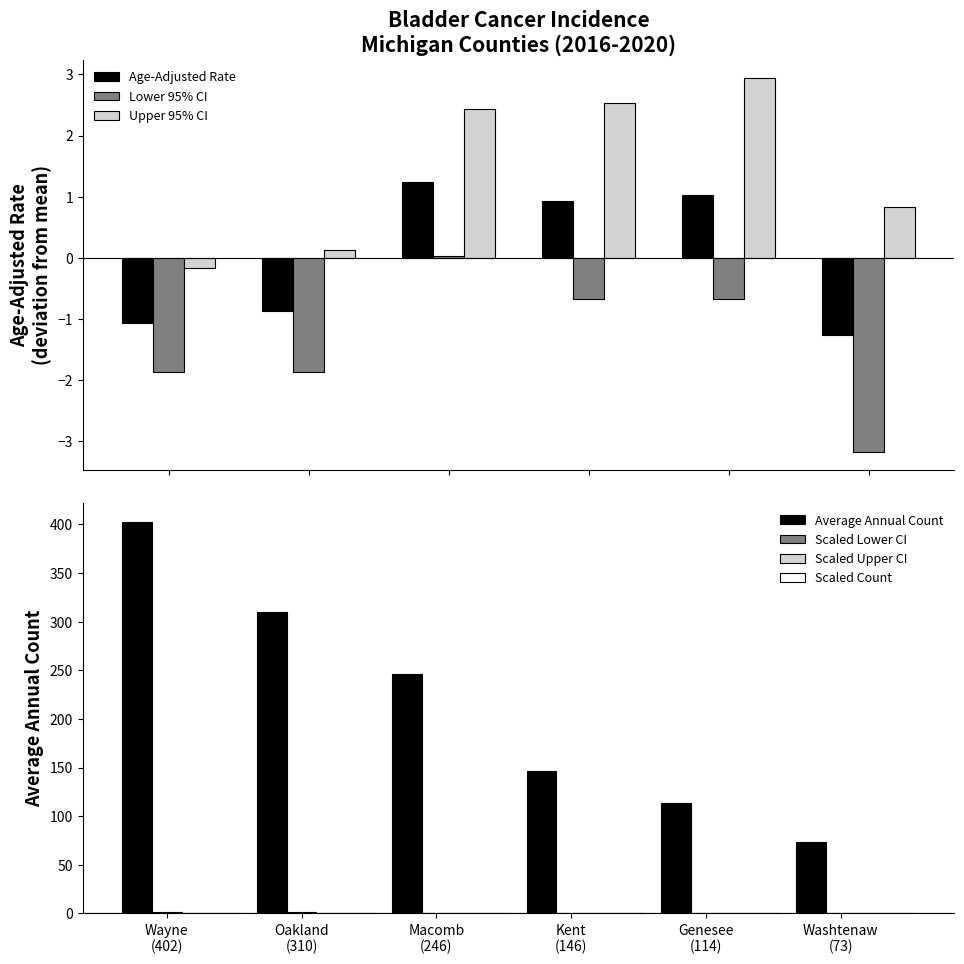

What is the sum of all Upper 95% CI values?

8.7